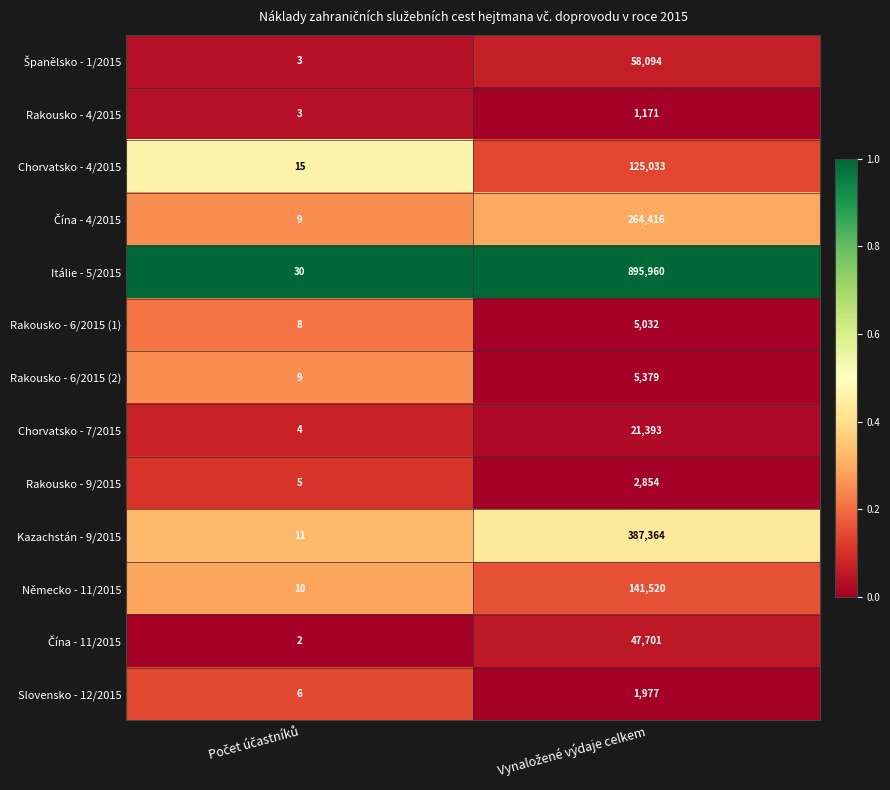

Which series has the largest range (max minus min)?

Itálie - 5/2015